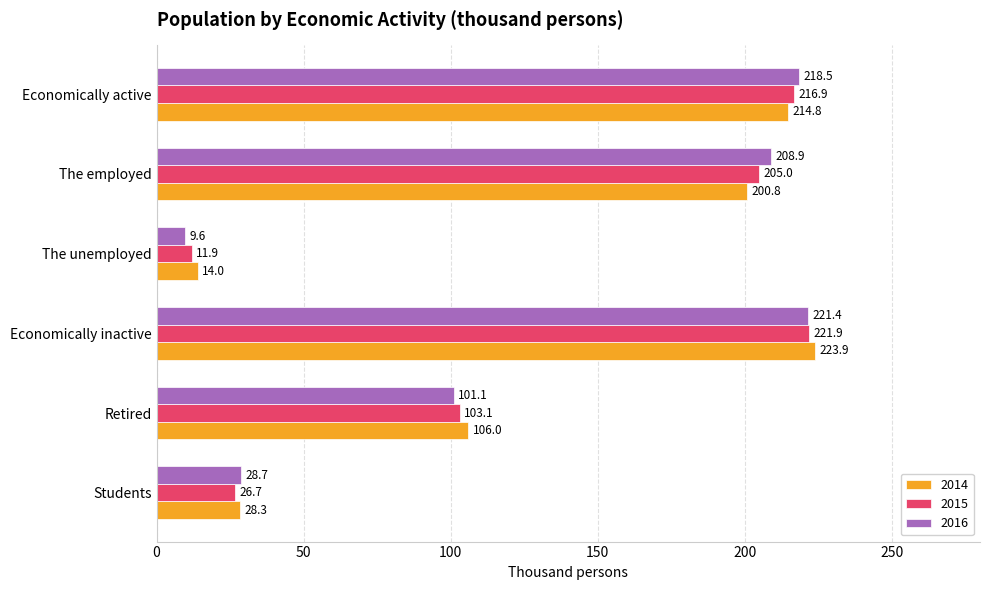

What is the sum of the 2015 values at The unemployed and Economically inactive?

233.8